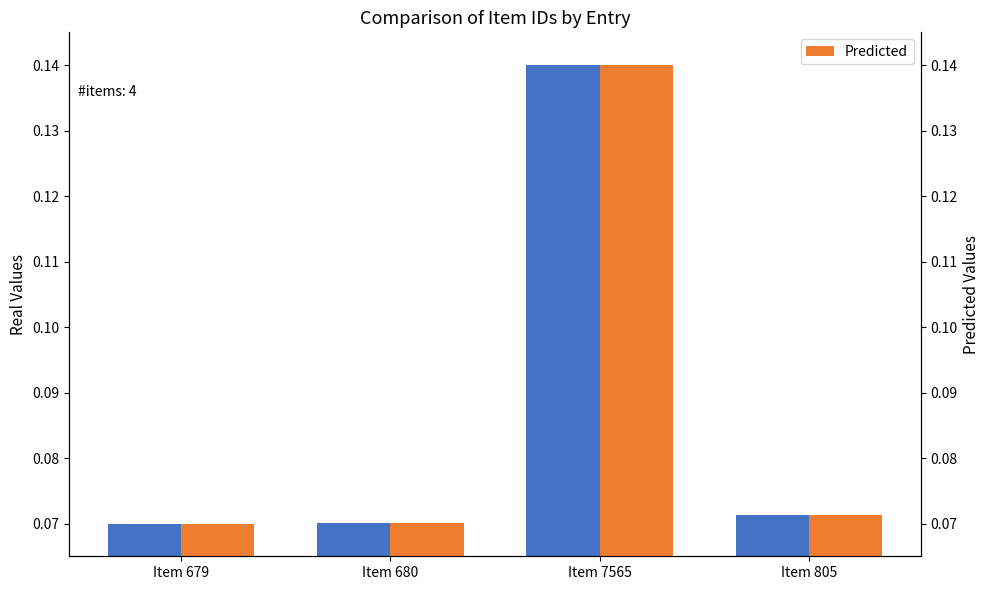

Which category has the lowest value in the Predicted series?

Item 679